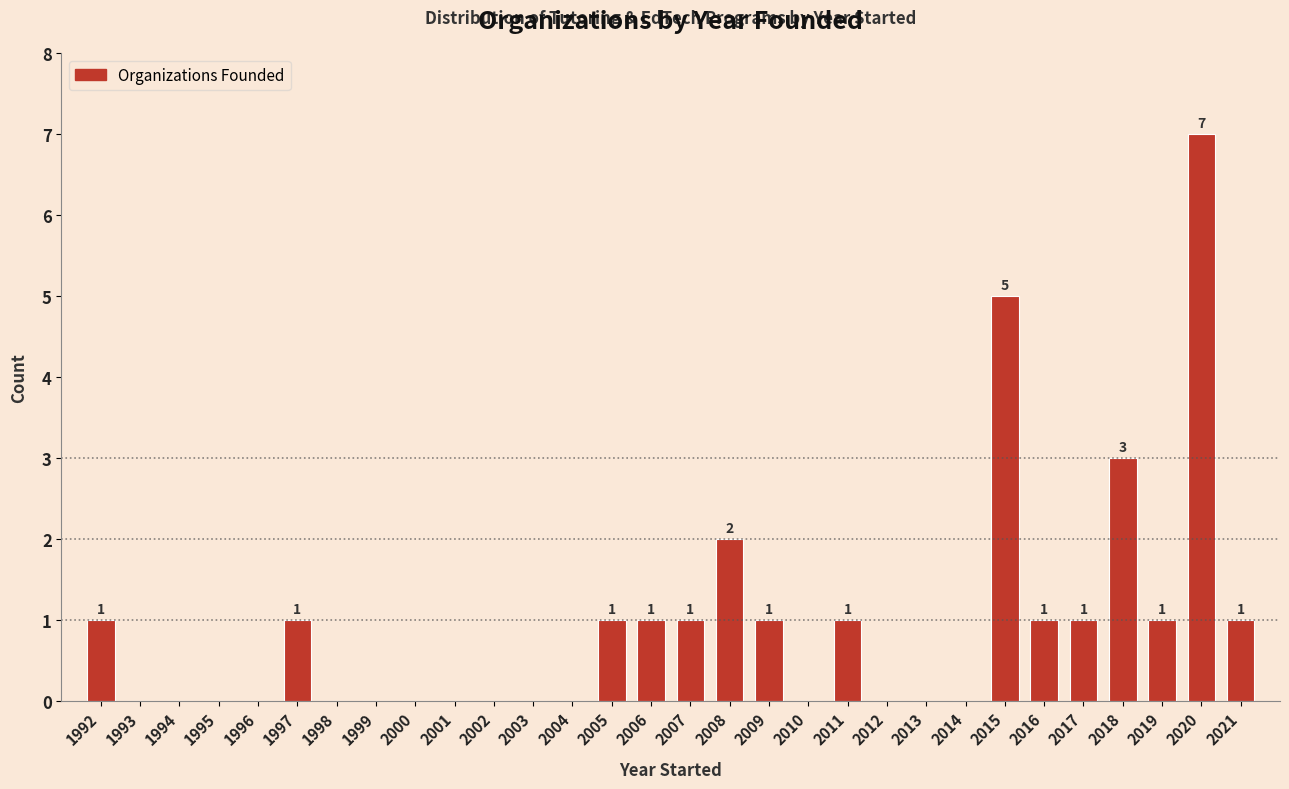

Reading left to right, list all the values displayed in this chart.

1992=1	1993=0	1994=0	1995=0	1996=0	1997=1	1998=0	1999=0	2000=0	2001=0	2002=0	2003=0	2004=0	2005=1	2006=1	2007=1	2008=2	2009=1	2010=0	2011=1	2012=0	2013=0	2014=0	2015=5	2016=1	2017=1	2018=3	2019=1	2020=7	2021=1